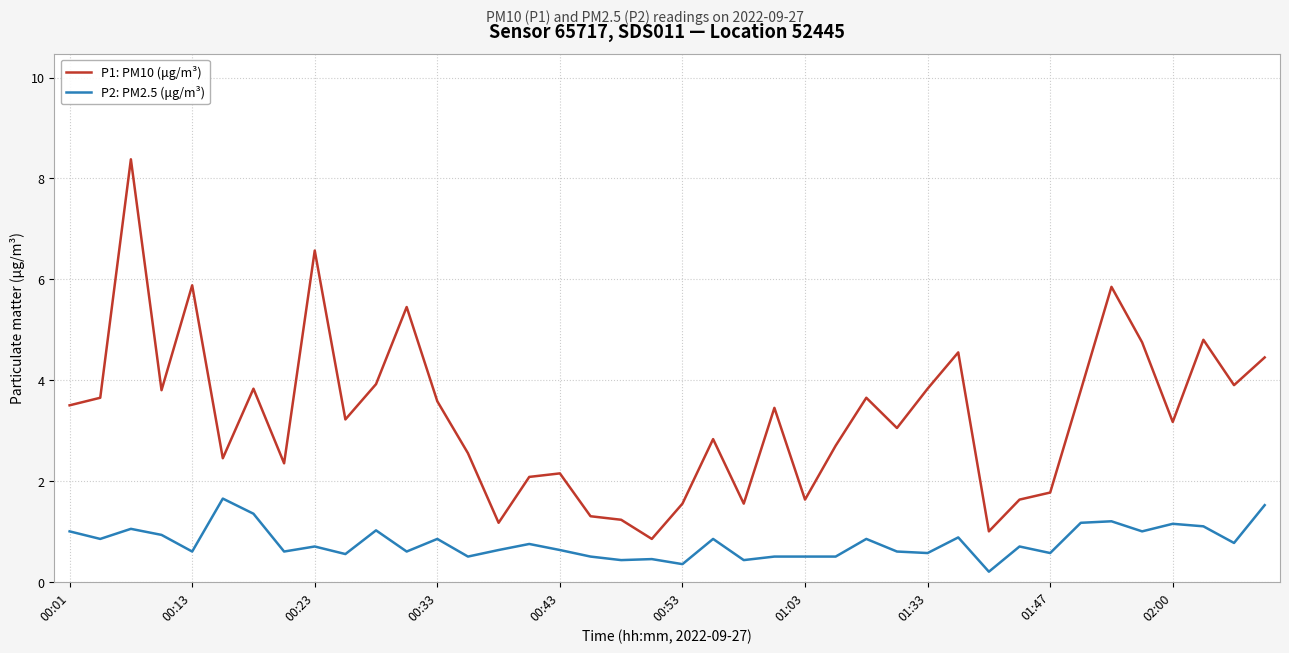

Rank the series by their maximum value, from highest to lowest.

P1: PM10 (μg/m³), P2: PM2.5 (μg/m³)